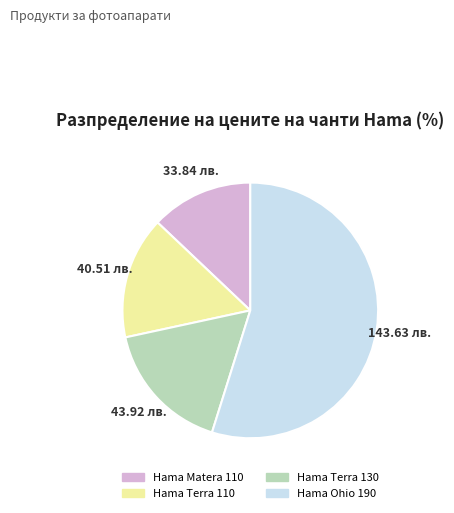

Which has a higher value, Hama Ohio 190 or Hama Matera 110?

Hama Ohio 190